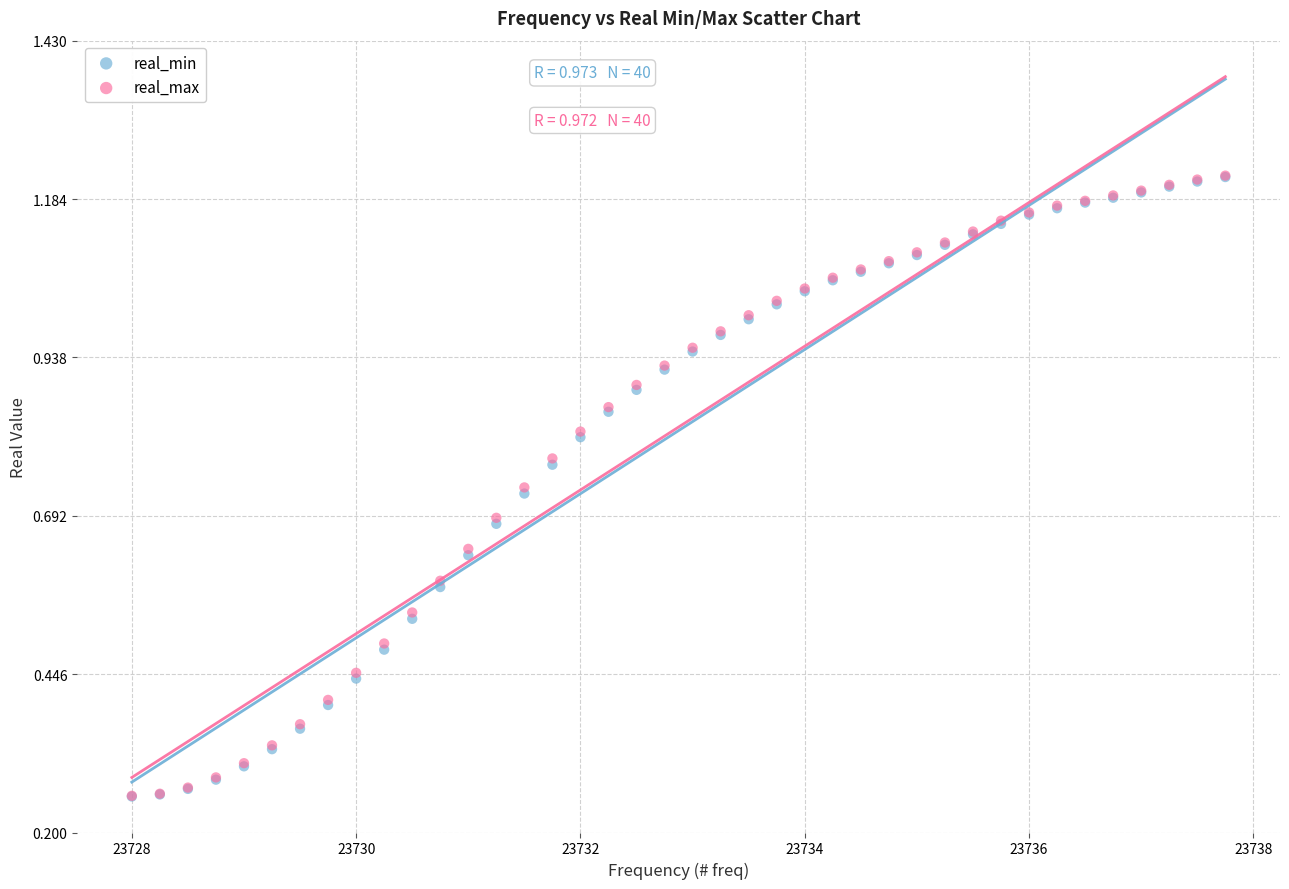

What are all the series names shown in the legend?

real_min, real_max